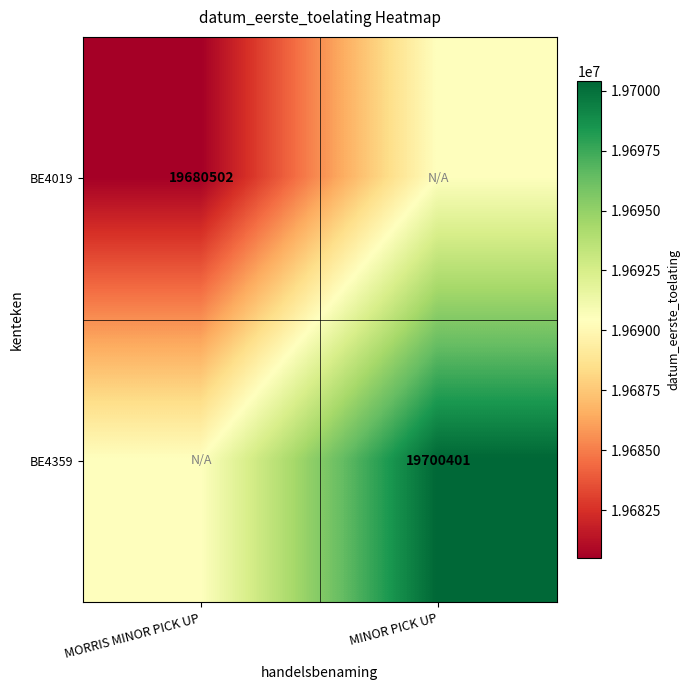

True or false: BE4359 has a value of 8576398.6 at MINOR PICK UP.

False